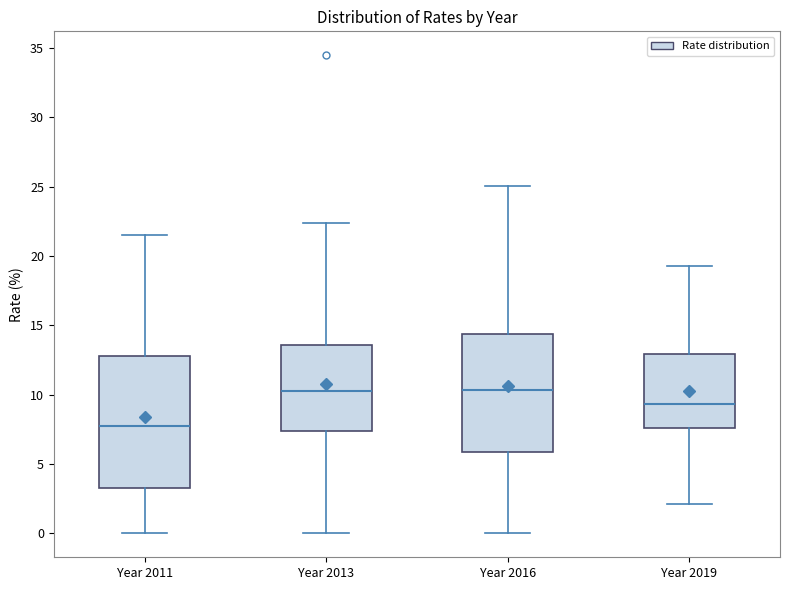

Where does the lower whisker of the box for Year 2013 end on the y-axis? The values are not printed on the chart, so give them approximately, as read against the axis.

0.0